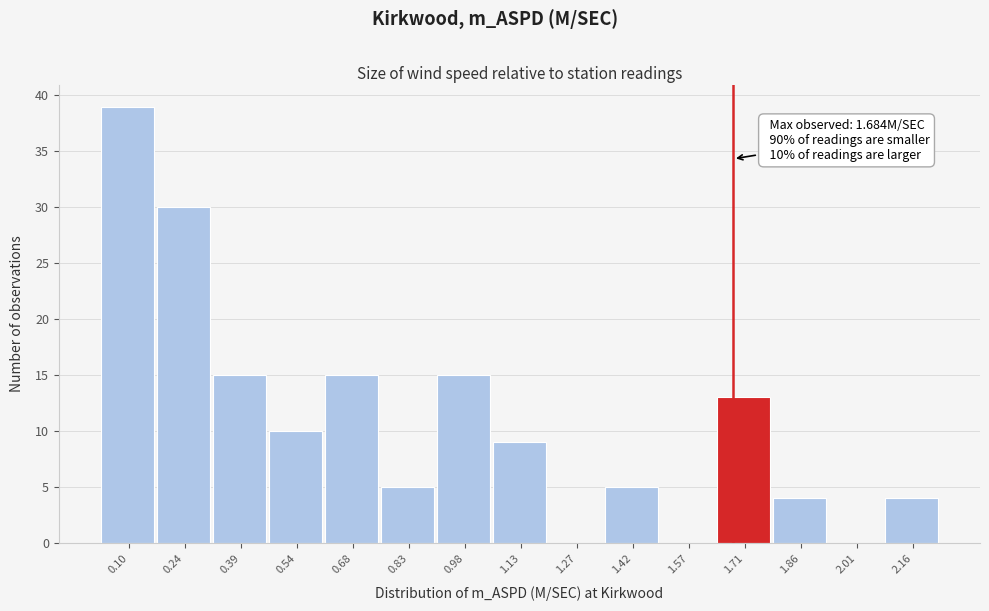

Which range on the x-axis has the tallest bar?

0.02 to 0.16